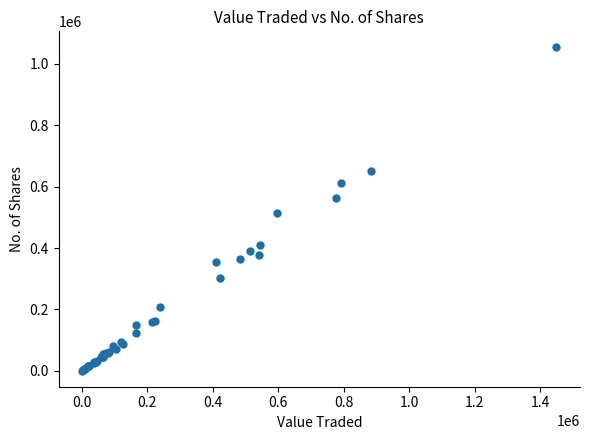

What Y value in the scatter plot is closest to 527196?

515174